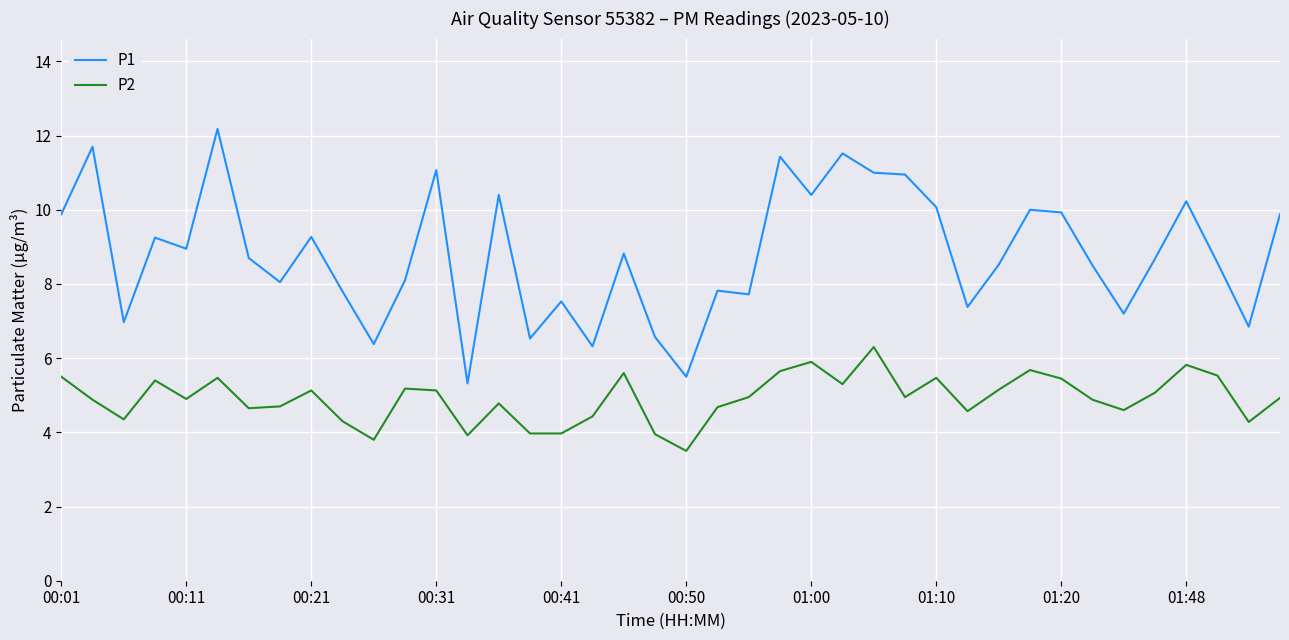

Which series has the largest range (max minus min)?

P1